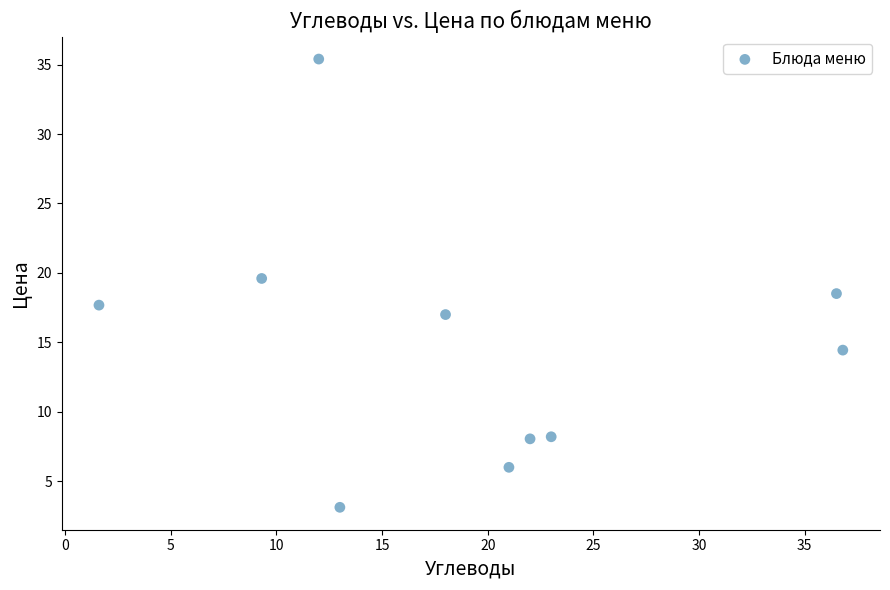

What is the average Y value?

14.8